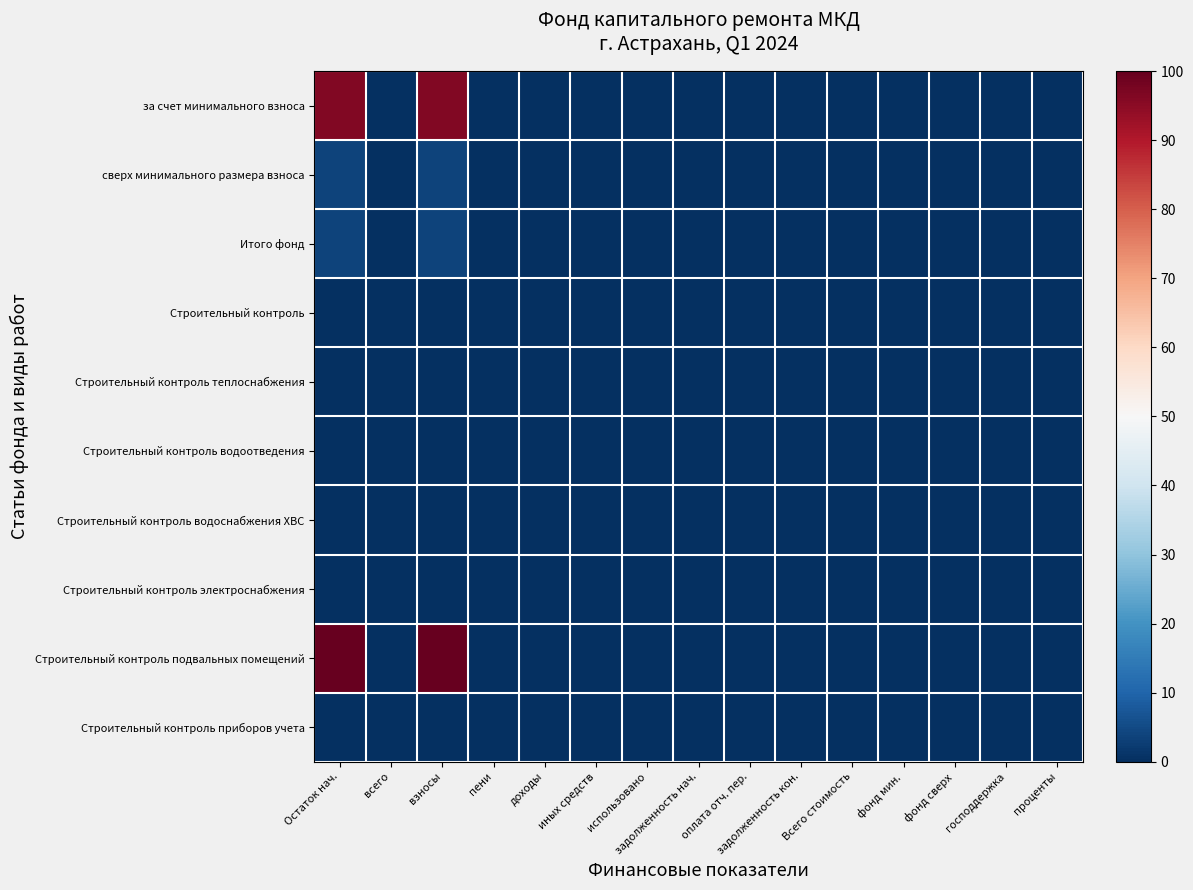

Which series has the largest range (max minus min)?

Строительный контроль подвальных помещений